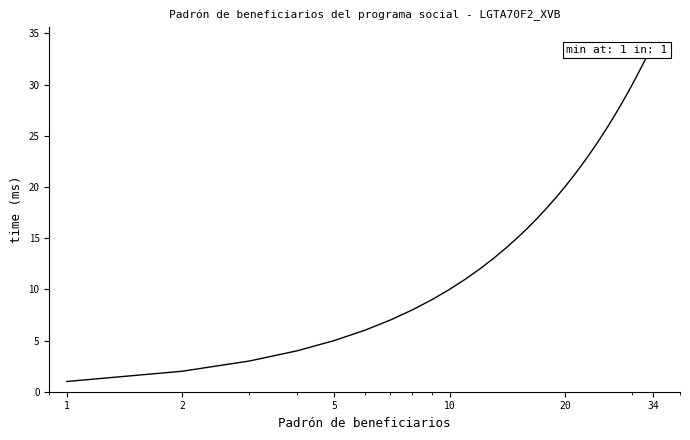

What is the maximum value shown in the chart?

34